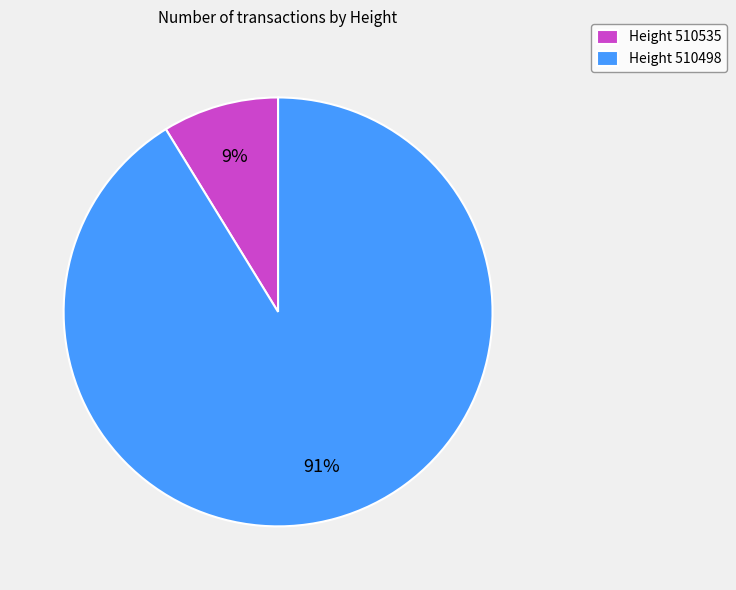

Rank the categories by value from lowest to highest.

Height 510535, Height 510498